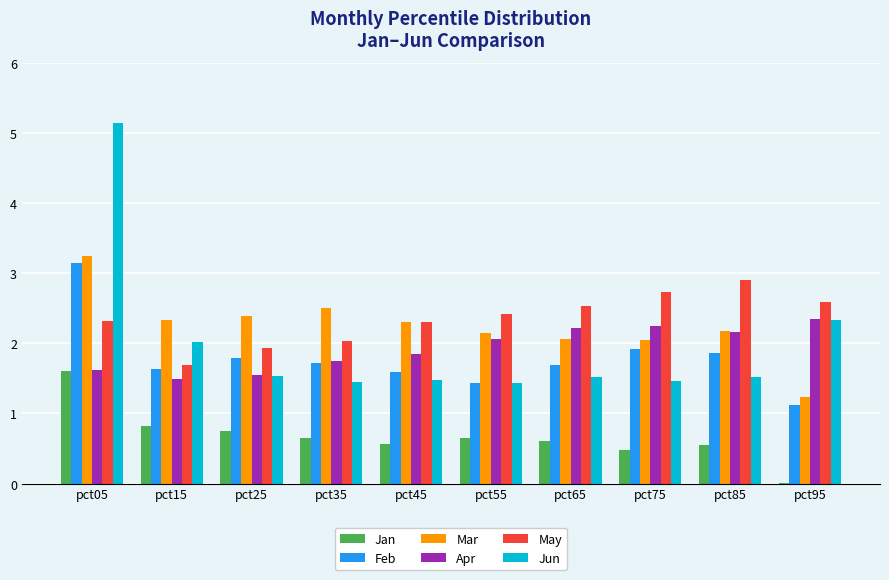

The value of May at pct65 is 3.4. True or false?

False